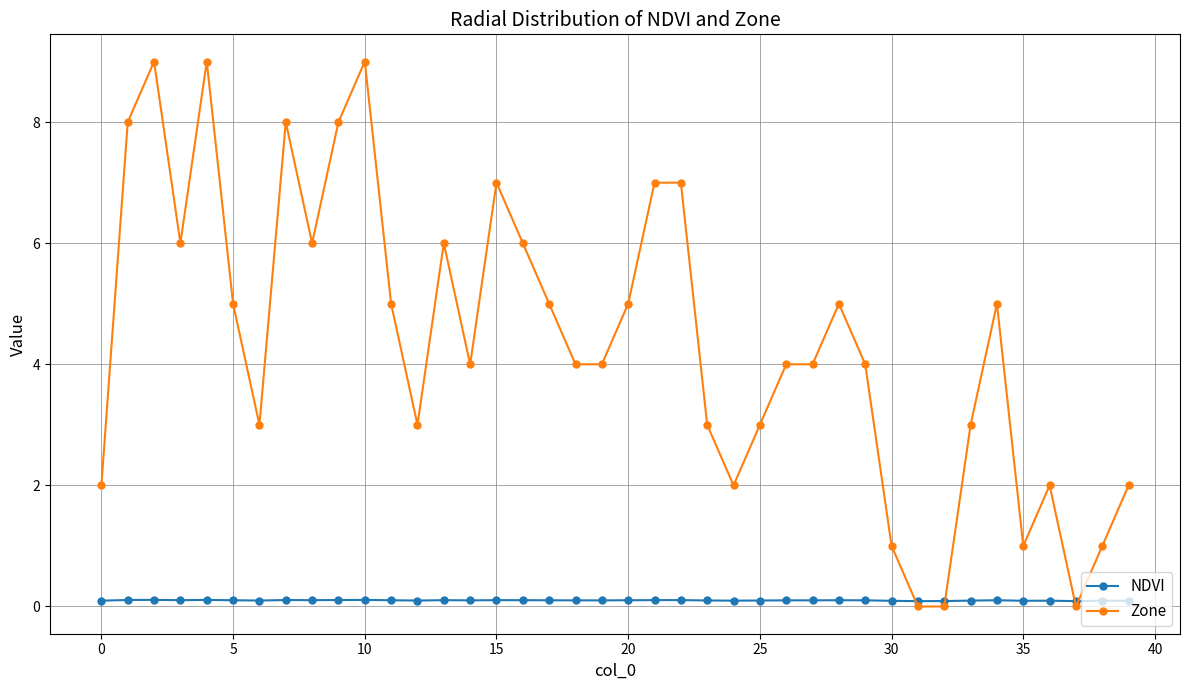

How many lines are shown in the chart?

2